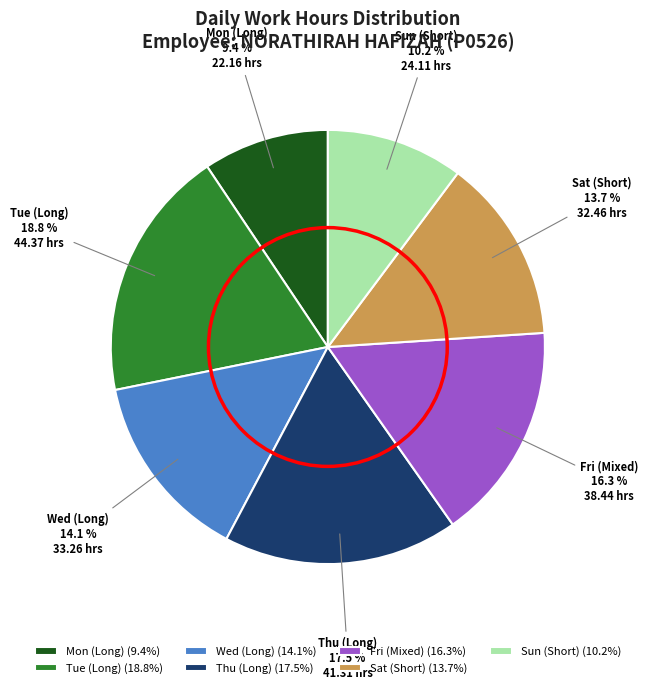

Does Sat (Short) represent more than half of the total?

No